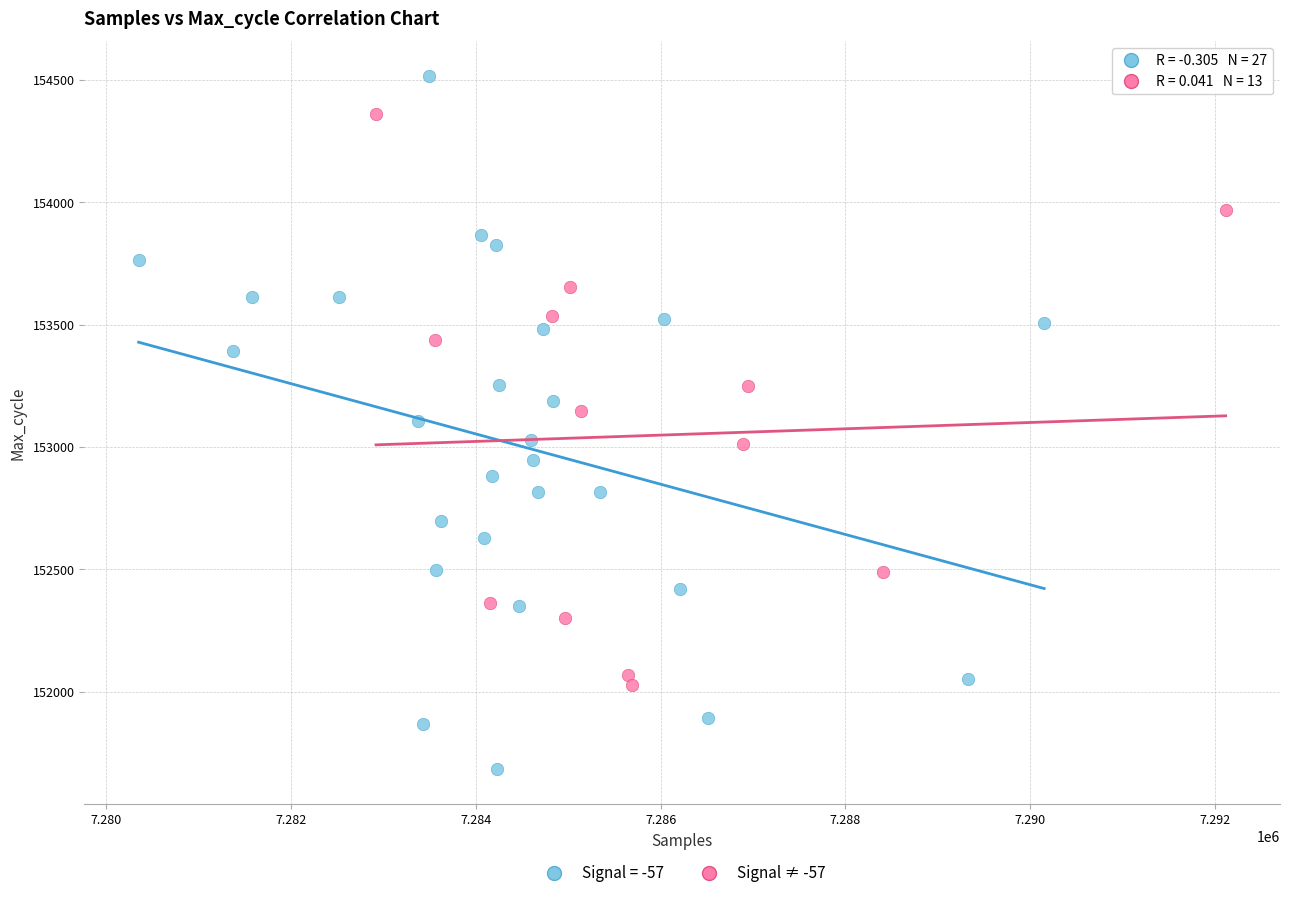

Which series has the widest spread of Y values?

Signal = -57